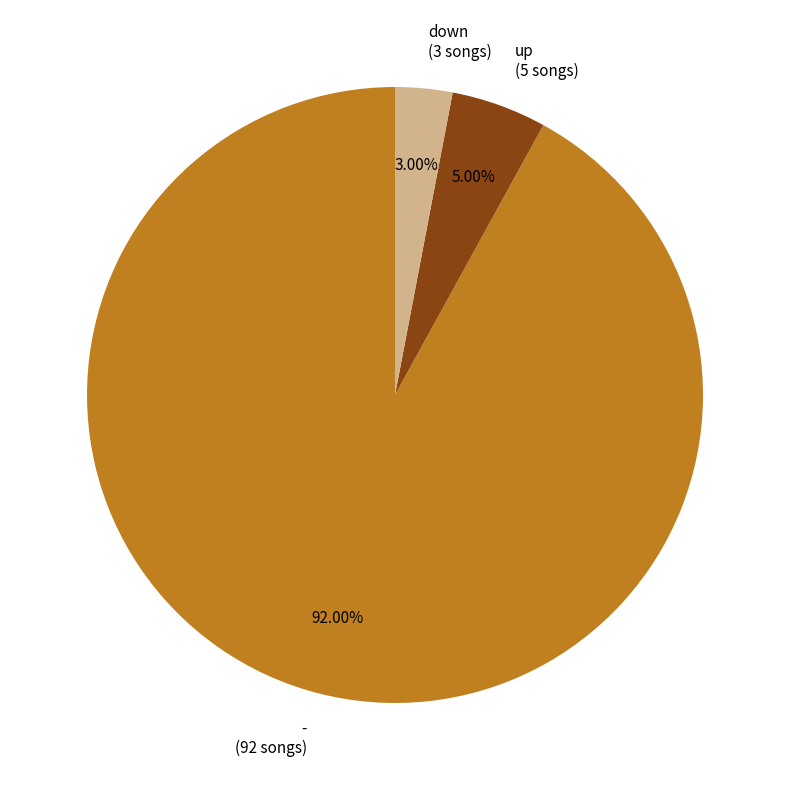

To the nearest percent, what portion does - represent?

92%